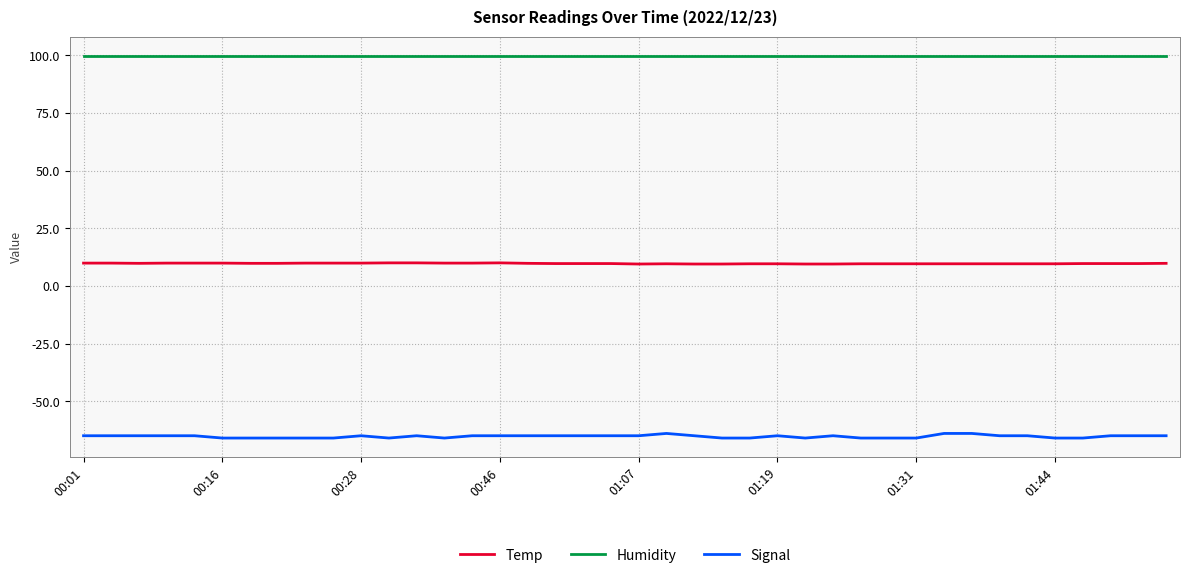

What is the minimum value for Humidity?

99.9